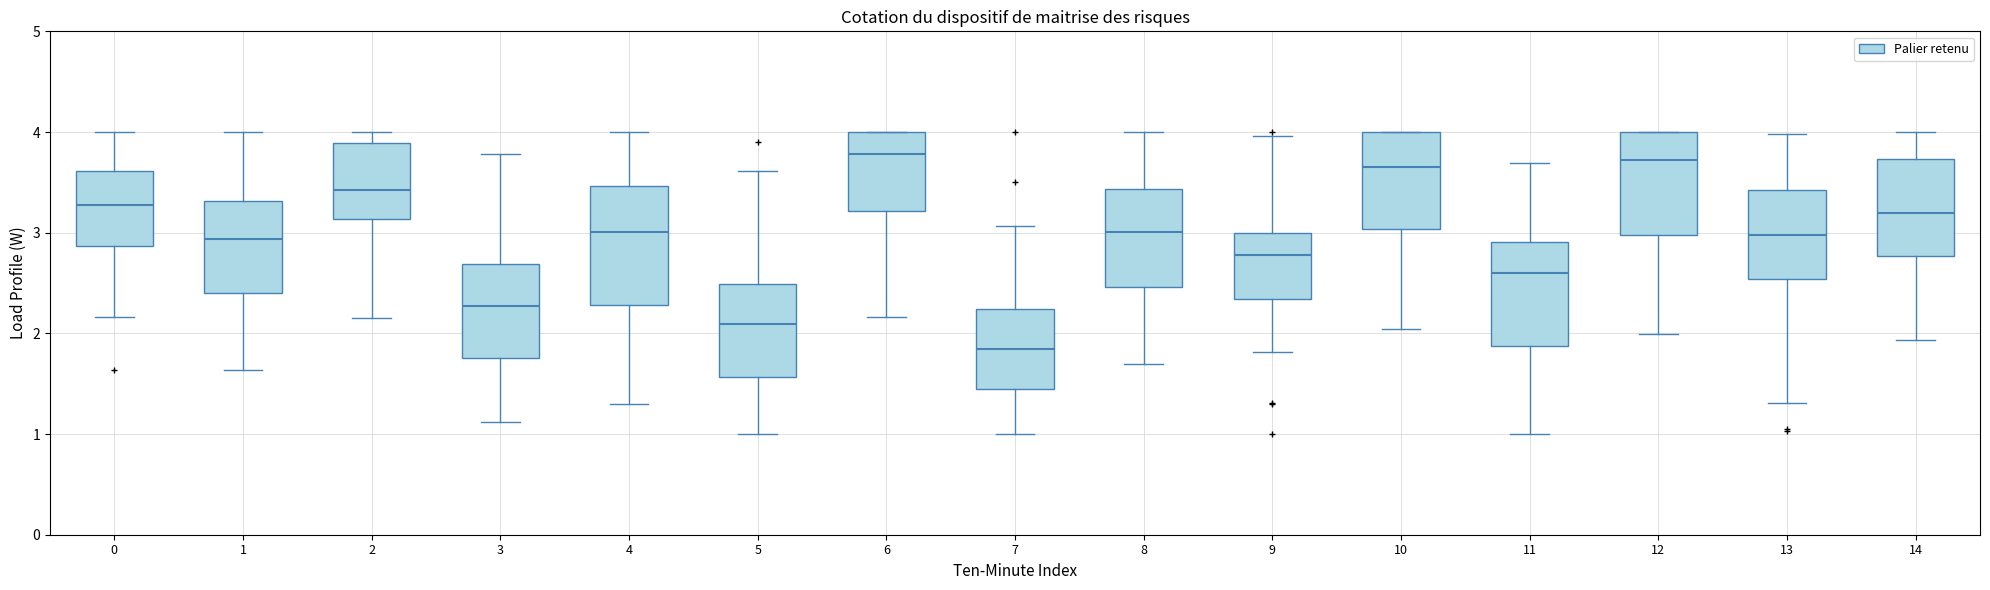

Reading left to right, read every box against the y-axis: the position of its median line, the range the box covers, and the ends of its whiskers. The values are not printed on the chart, so give them approximately, as read against the axis.

0: median 3.3, box 2.9 to 3.6, whiskers 2.2 to 4.0
1: median 2.9, box 2.4 to 3.3, whiskers 1.6 to 4.0
2: median 3.4, box 3.1 to 3.9, whiskers 2.2 to 4.0
3: median 2.3, box 1.8 to 2.7, whiskers 1.1 to 3.8
4: median 3.0, box 2.3 to 3.5, whiskers 1.3 to 4.0
5: median 2.1, box 1.6 to 2.5, whiskers 1.0 to 3.6
6: median 3.8, box 3.2 to 4.0, whiskers 2.2 to 4.0
7: median 1.8, box 1.5 to 2.2, whiskers 1.0 to 3.1
8: median 3.0, box 2.5 to 3.4, whiskers 1.7 to 4.0
9: median 2.8, box 2.3 to 3.0, whiskers 1.8 to 4.0
10: median 3.7, box 3.0 to 4.0, whiskers 2.0 to 4.0
11: median 2.6, box 1.9 to 2.9, whiskers 1.0 to 3.7
12: median 3.7, box 3.0 to 4.0, whiskers 2.0 to 4.0
13: median 3.0, box 2.5 to 3.4, whiskers 1.3 to 4.0
14: median 3.2, box 2.8 to 3.7, whiskers 1.9 to 4.0